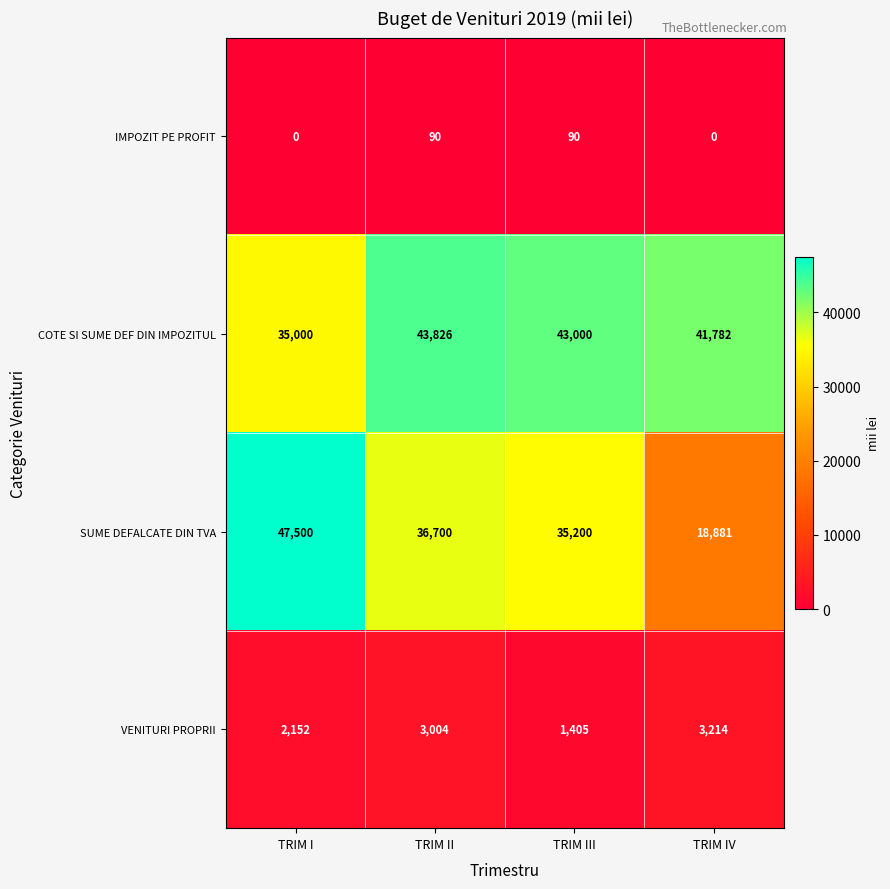

True or false: VENITURI PROPRII has a value of 3004 at TRIM II.

True